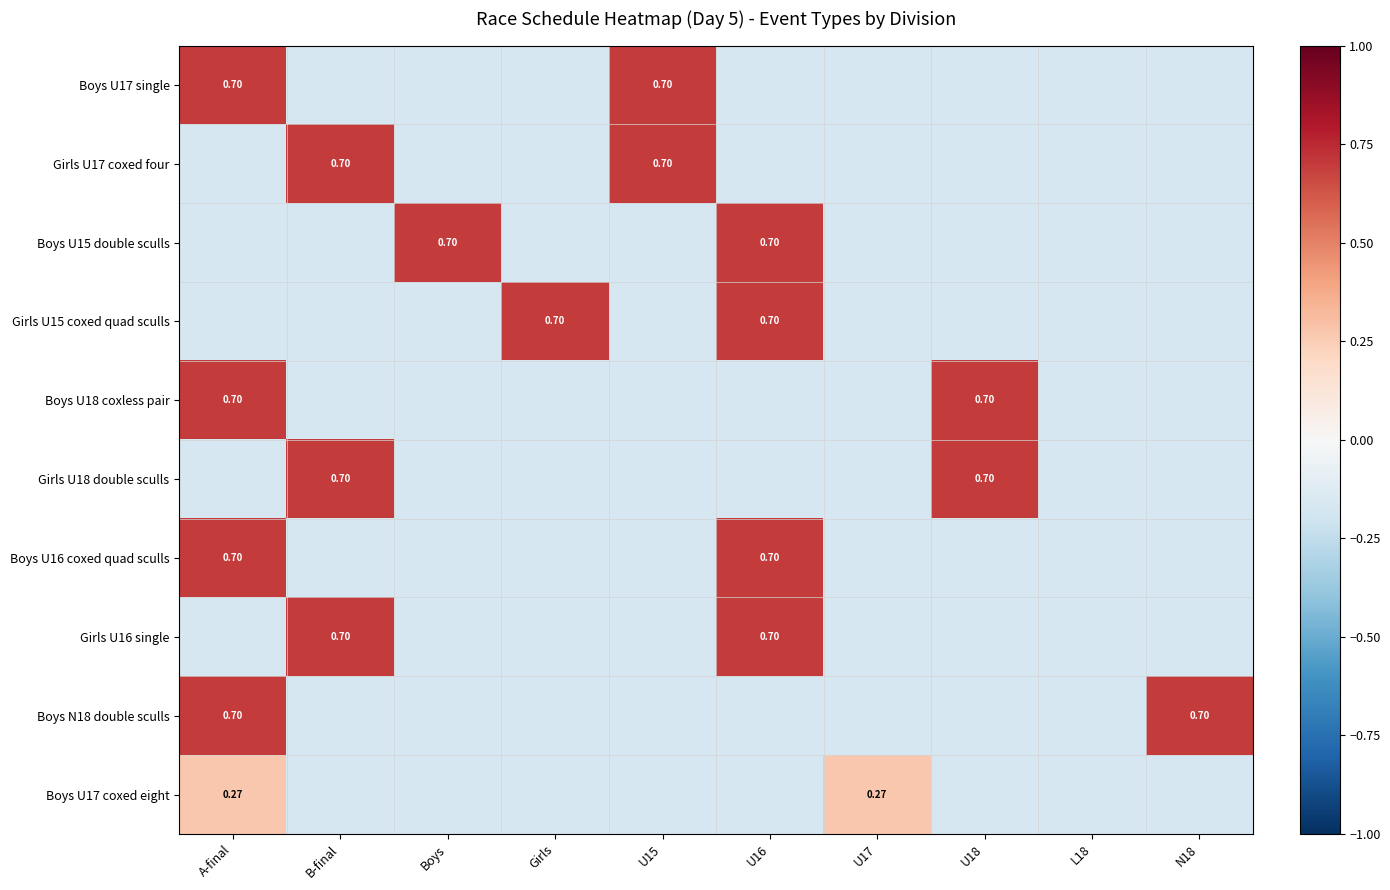

Count the number of data series in this chart.

10